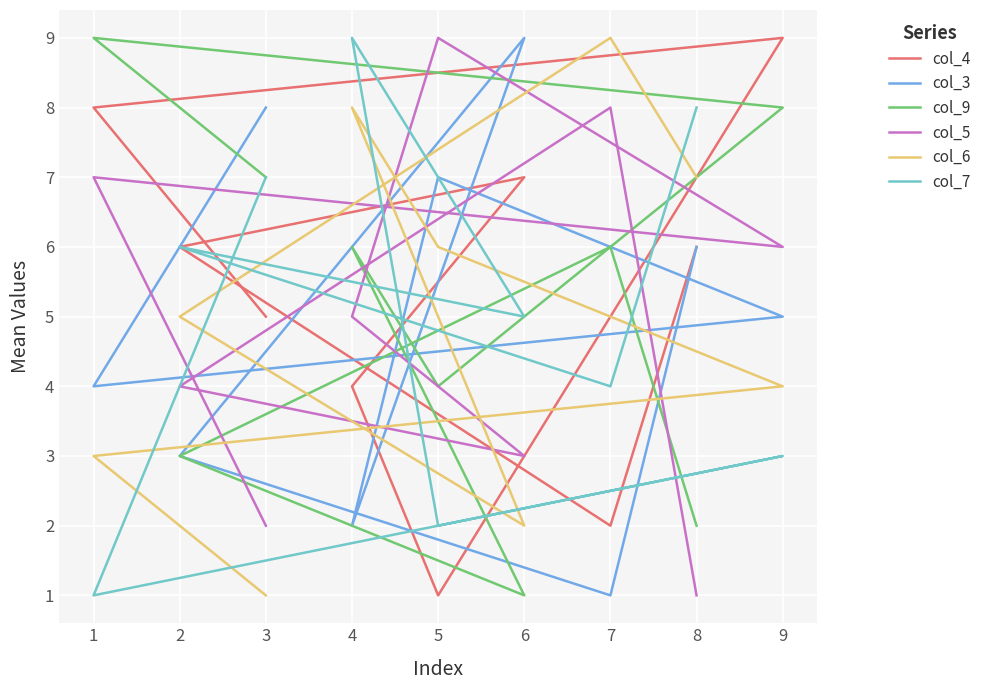

What is the sum of all col_3 values?

45